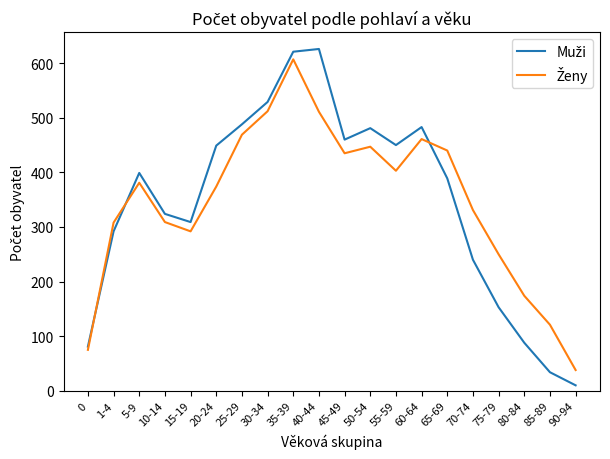

Which category has the lowest value across all series?

90-94